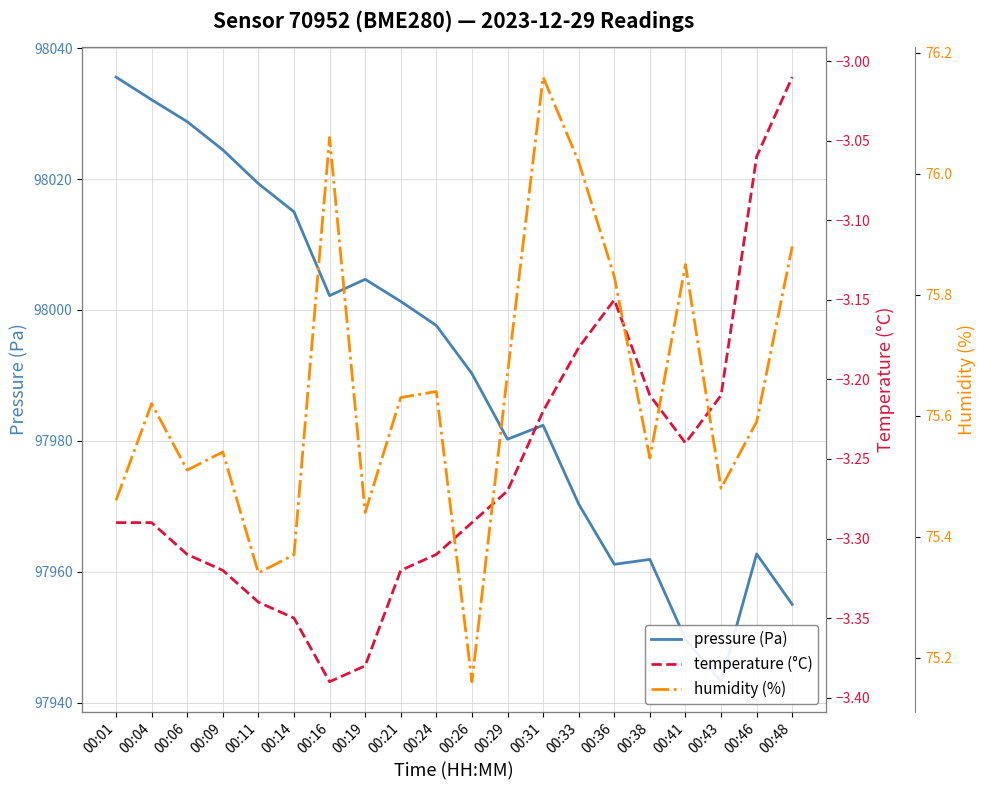

Does the chart display data point markers on the line(s)?

No